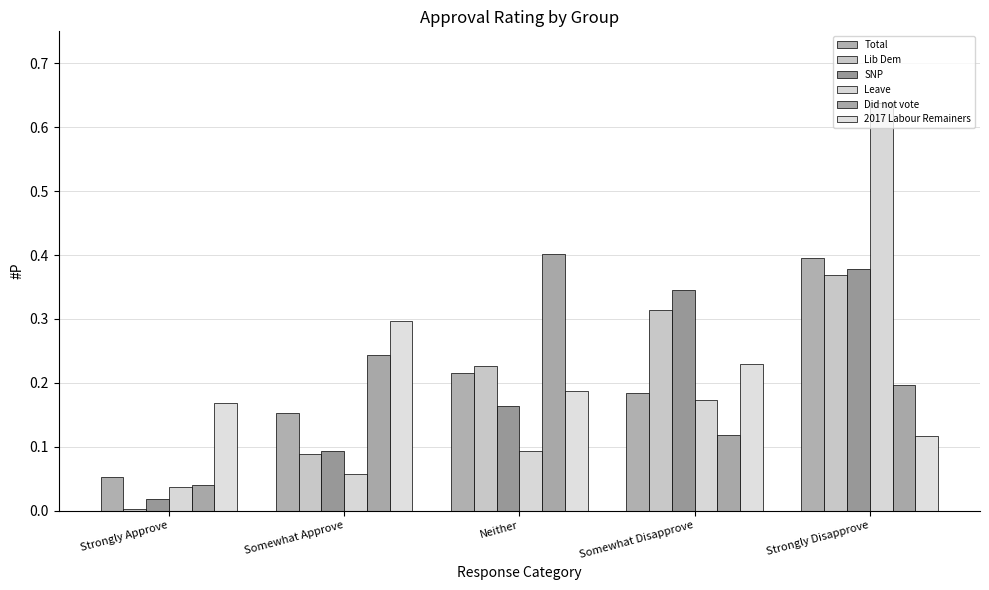

Is the value of Total at Strongly Disapprove greater than the value of SNP at Somewhat Approve?

Yes